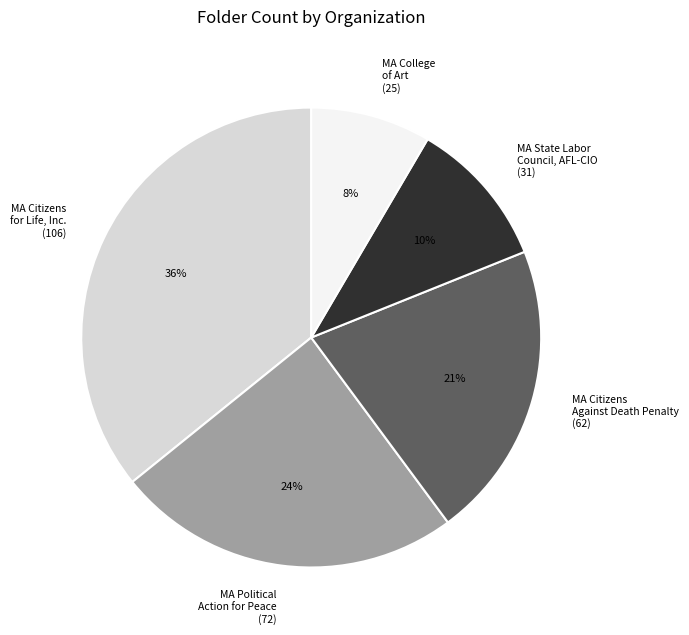

Is there a majority slice in this chart?

No